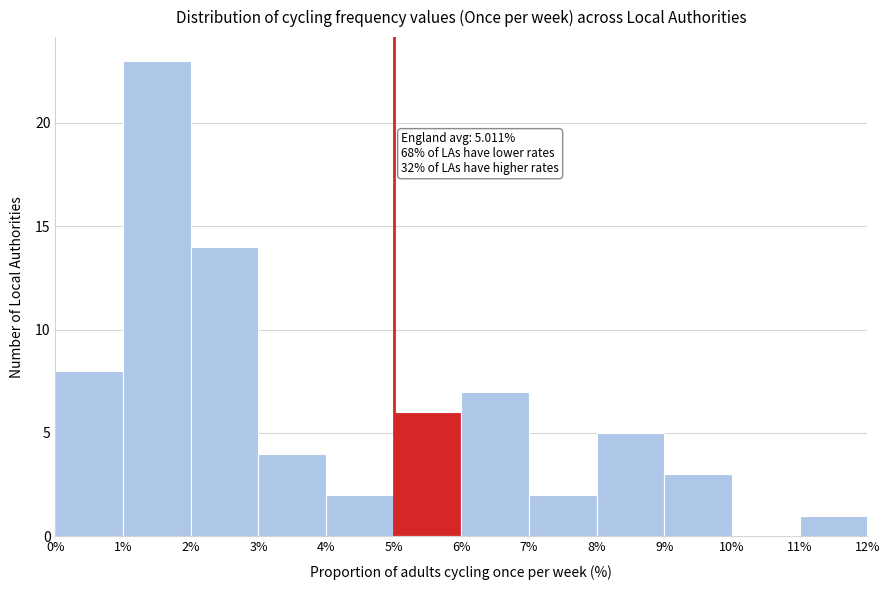

Over which range of the x-axis is the bar tallest?

1% to 2%